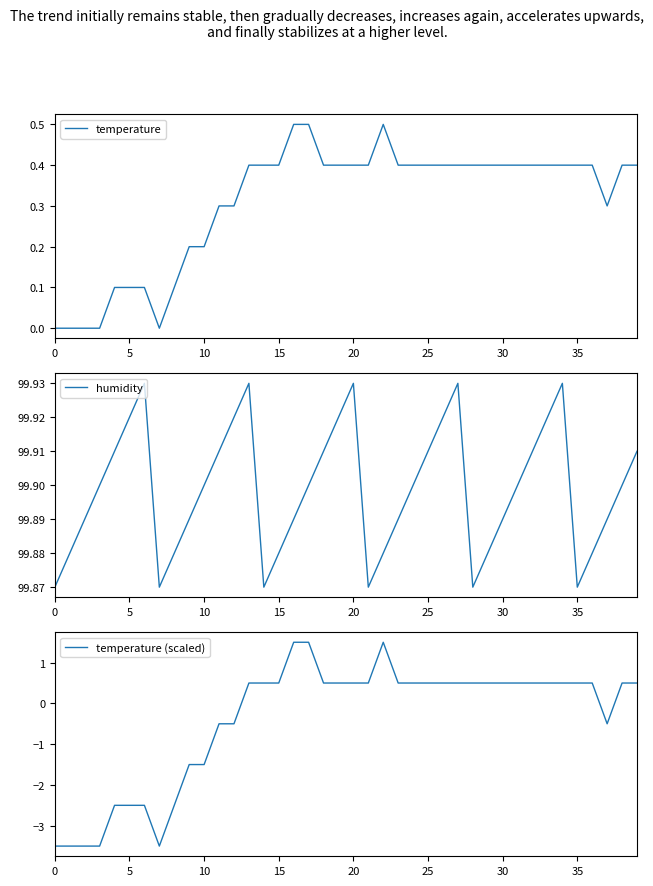

What are all the series names shown in the legend?

temperature, humidity, temperature (scaled)